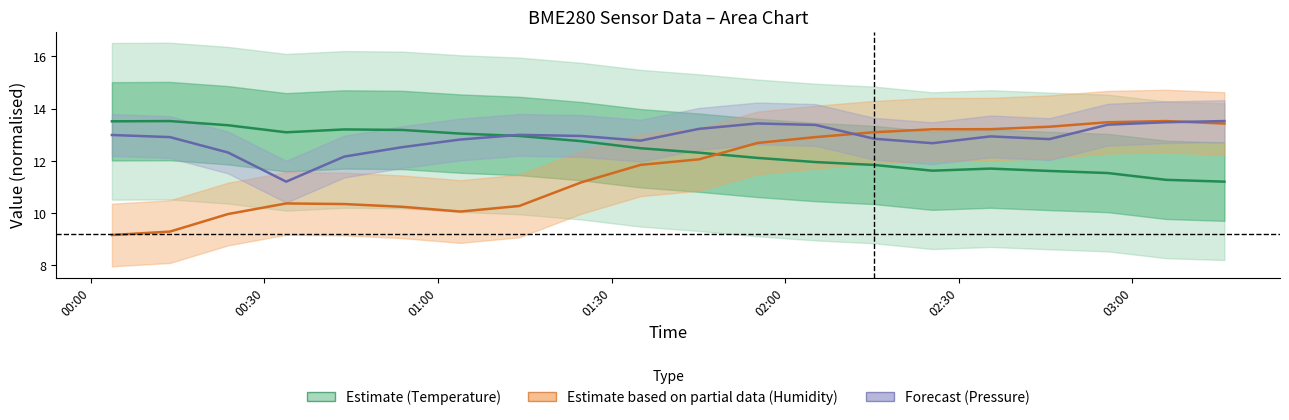

Reading right to left, what are all the values shown in this chart?

BME280 Temperature: 11.2	11.3	11.5	11.6	11.7	11.6	11.8	11.9	12.1	12.3	12.5	12.8	12.9	13.0	13.2	13.2	13.1	13.4	13.5	13.5
BME280 Humidity (norm): 13.4	13.5	13.5	13.3	13.2	13.2	13.1	12.9	12.7	12.1	11.8	11.2	10.3	10.1	10.2	10.3	10.4	10.0	9.3	9.2
BME280 Pressure (norm): 13.5	13.5	13.4	12.8	12.9	12.7	12.8	13.4	13.4	13.2	12.8	12.9	13.0	12.8	12.5	12.2	11.2	12.3	12.9	13.0